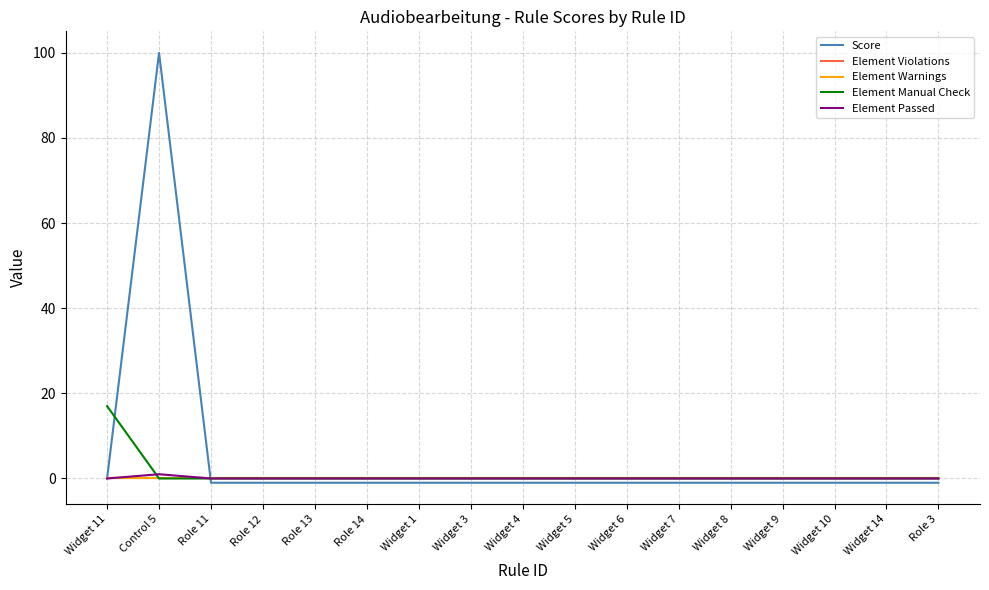

Does the chart have visible grid lines?

Yes